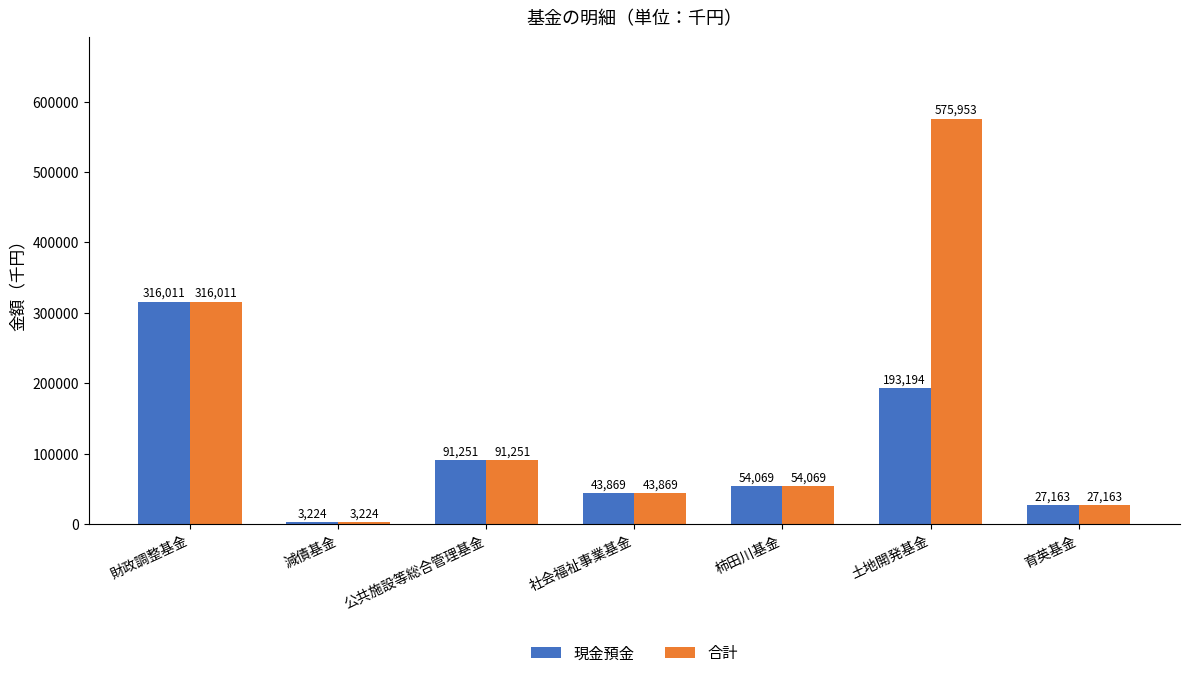

What is the maximum value shown in the chart?

575953